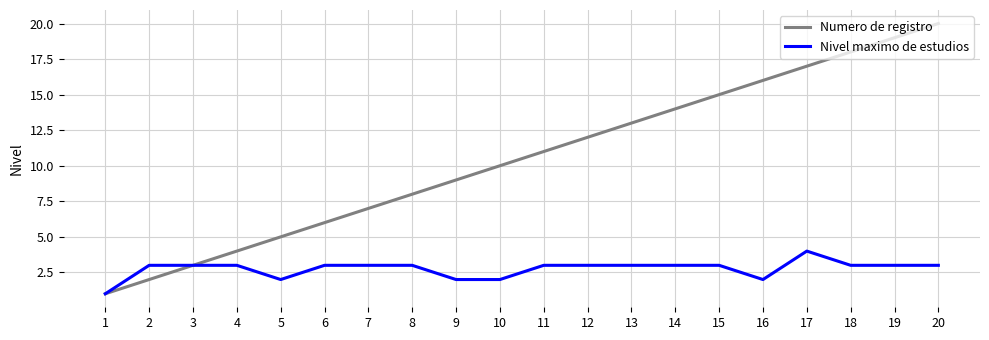

Is the value of Nivel maximo de estudios at 11 greater than the value of Numero de registro at 14?

No